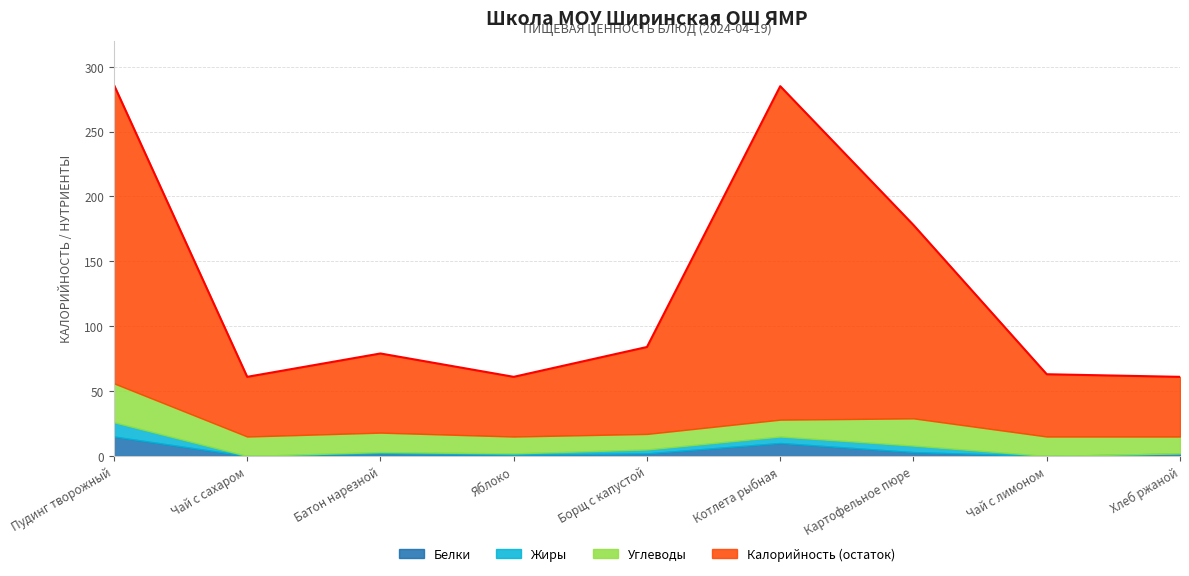

At which label is Жиры closest to 5?

Котлета рыбная